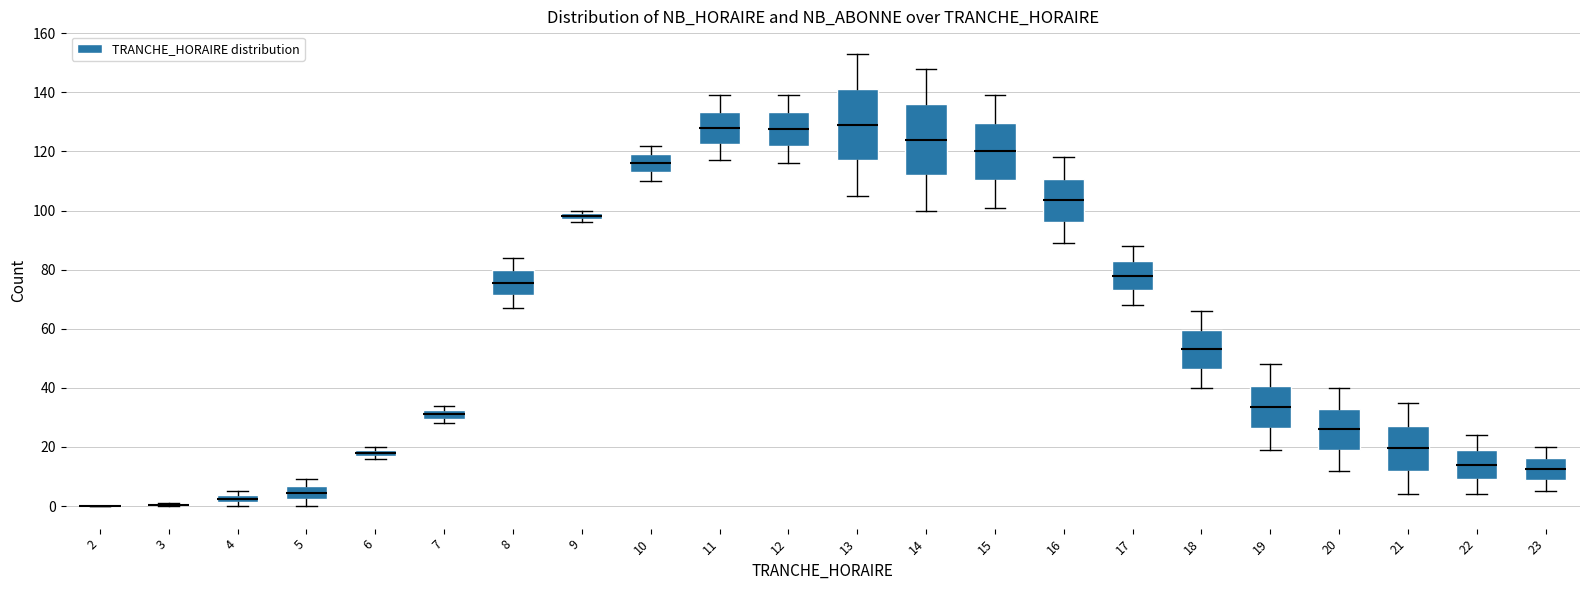

Where is the upper edge of the box at x = 14 on the y-axis? The values are not printed on the chart, so give them approximately, as read against the axis.

136